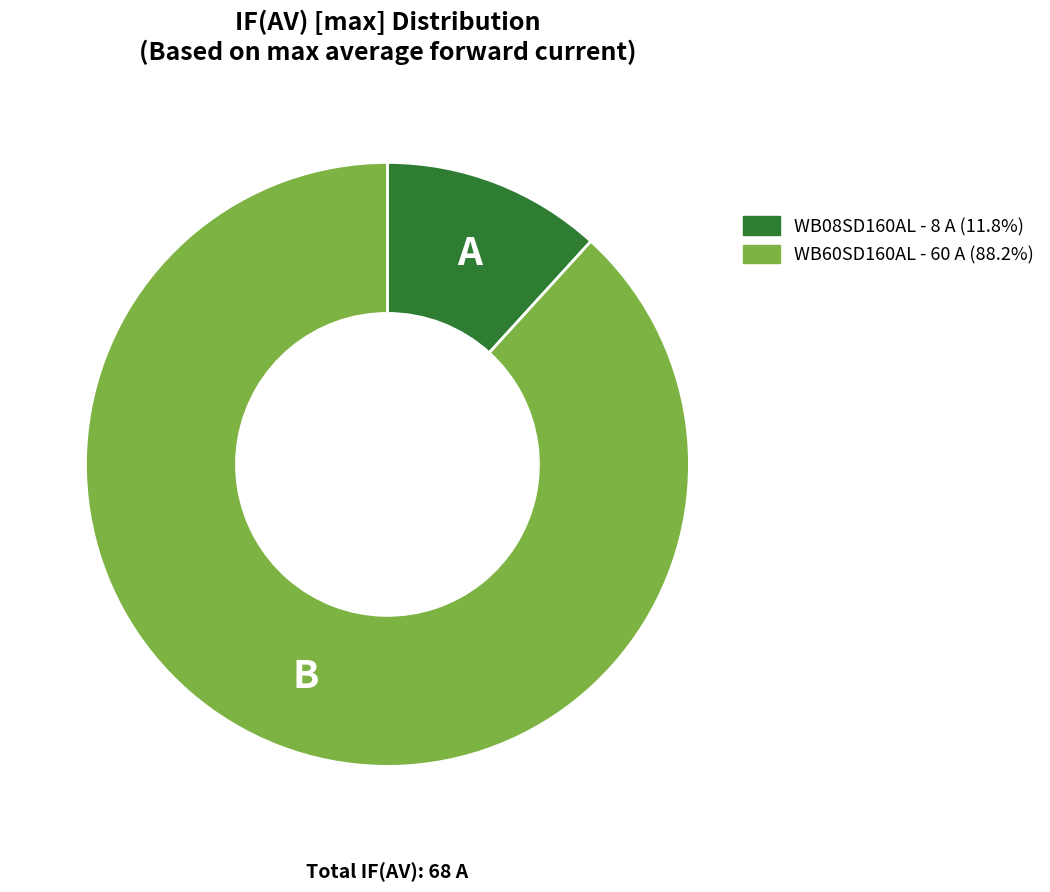

Do WB60SD160AL and WB08SD160AL together represent more than half of the pie?

Yes